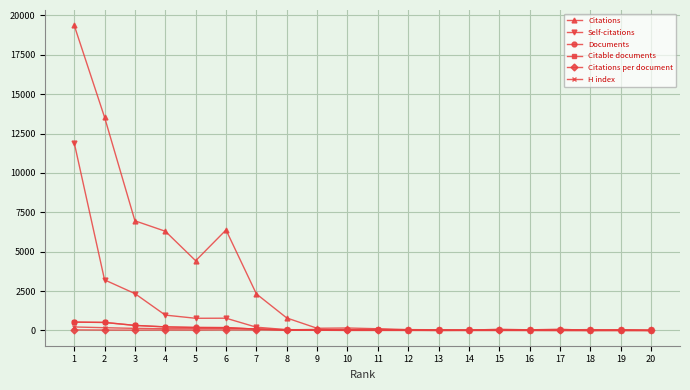

Which series has the largest range (max minus min)?

Citations